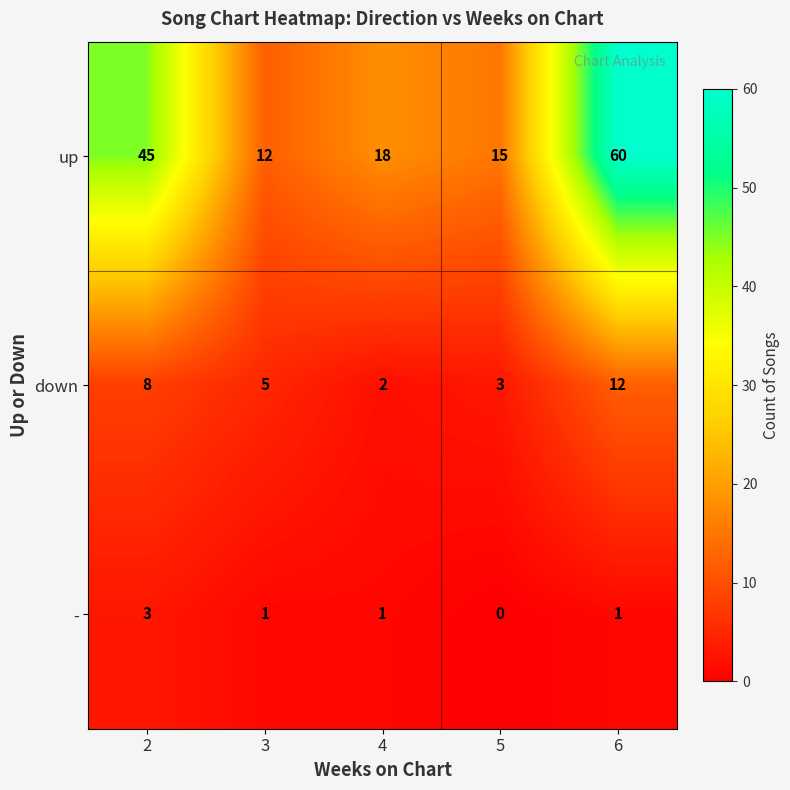

Rank the series by their maximum value, from lowest to highest.

-, down, up